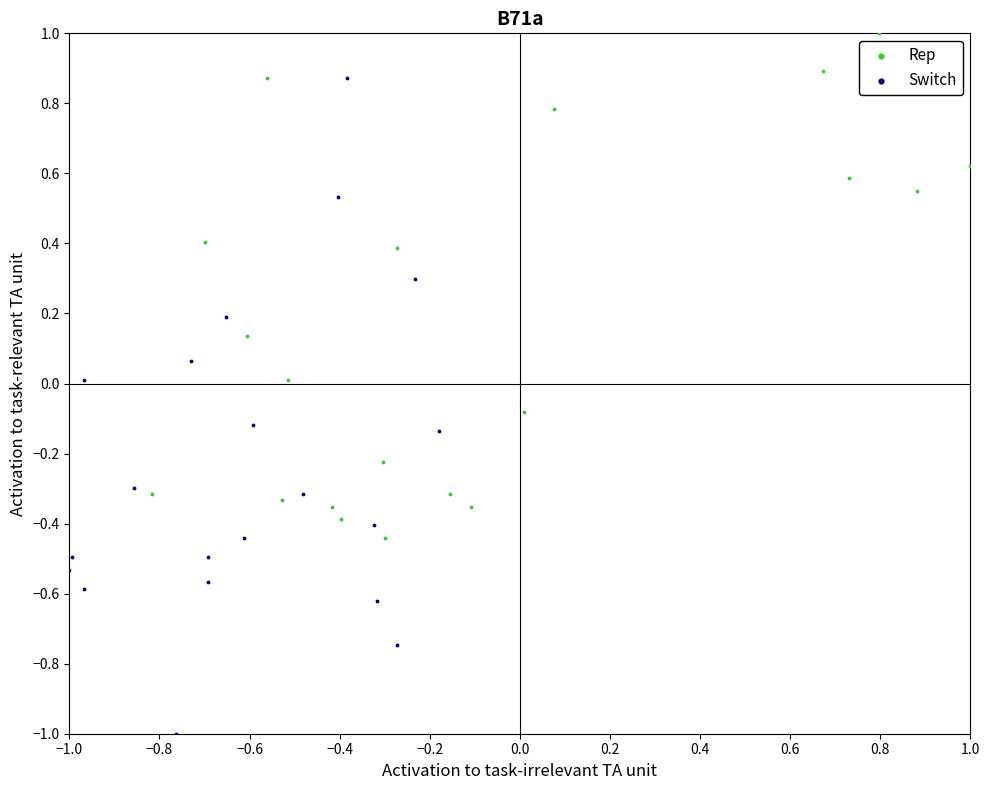

What are all the series names shown in the legend?

Rep, Switch